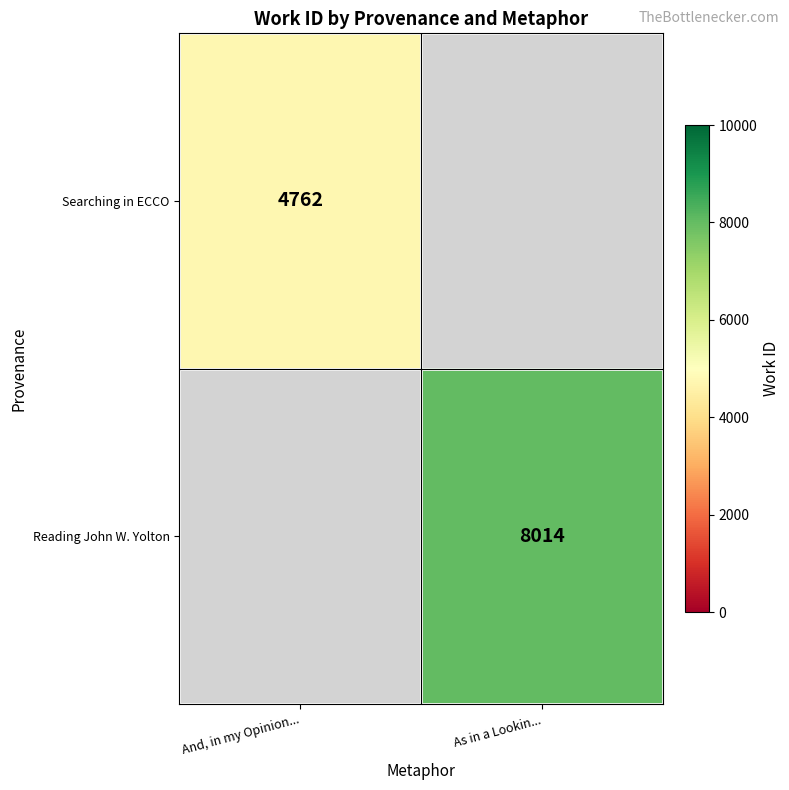

Is the value of Searching in ECCO at And, in my Opinion... greater than the value of Reading John W. Yolton at As in a Lookin...?

No